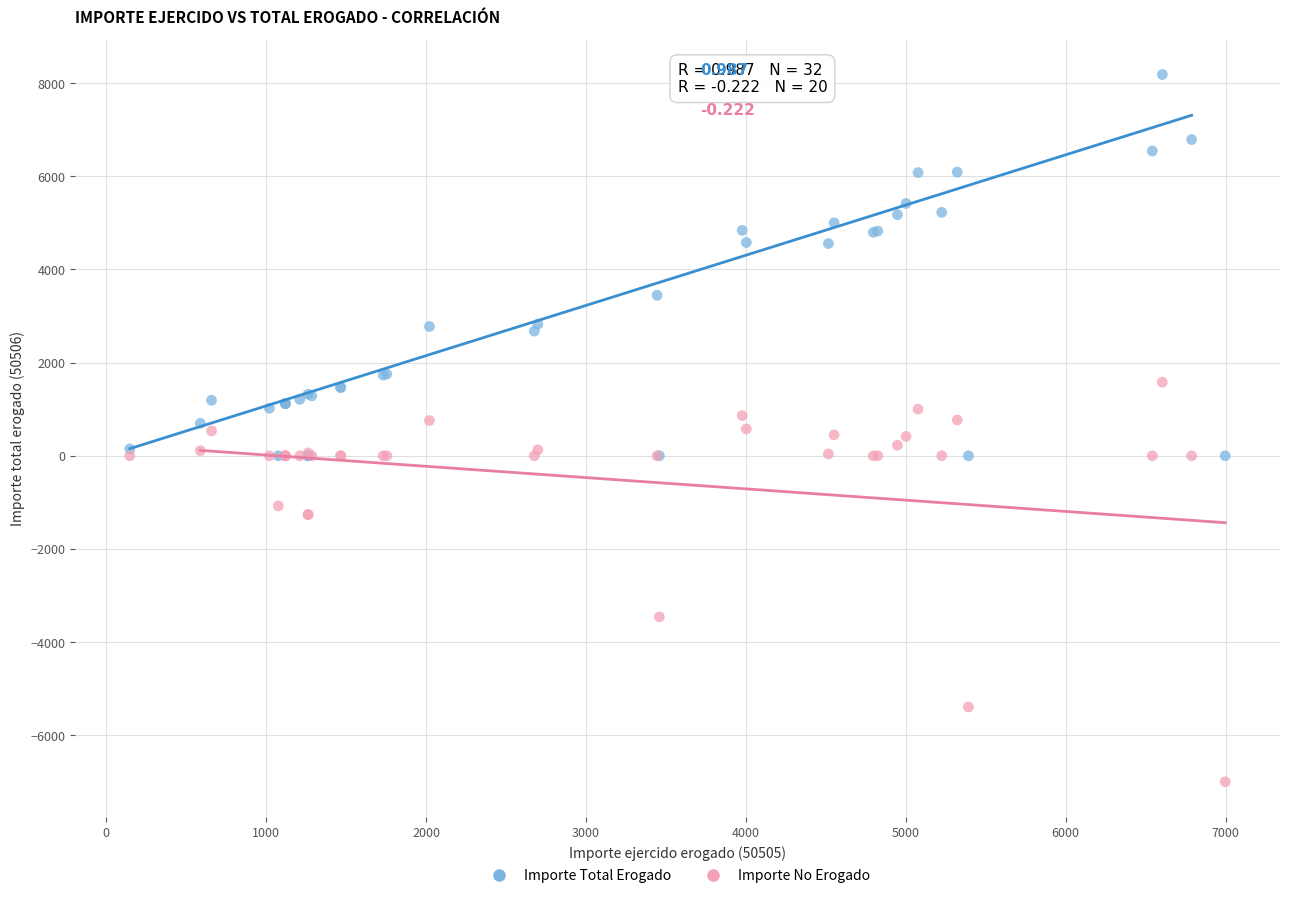

Which series reaches the maximum Y coordinate?

Importe Total Erogado